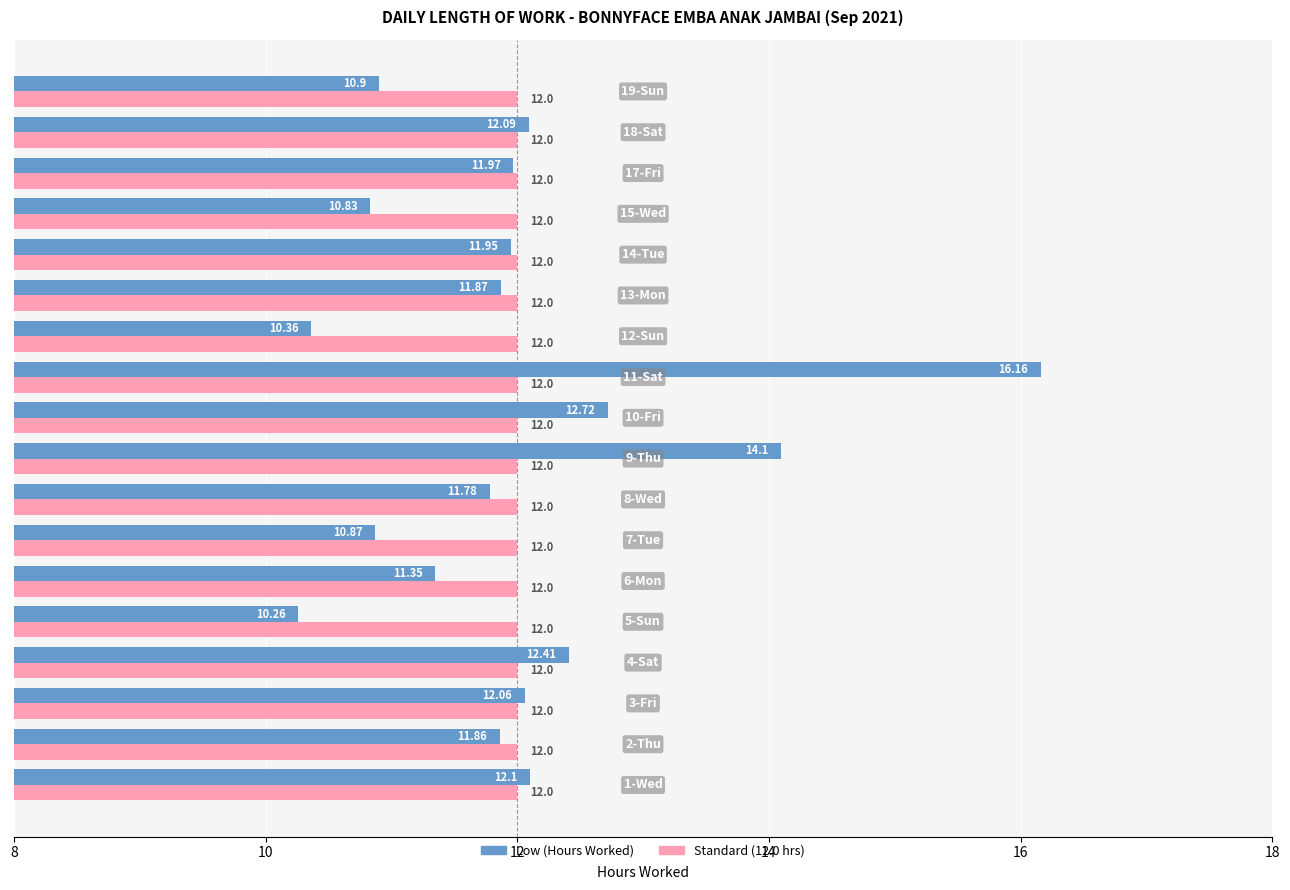

Which series has the largest total across all categories?

Standard (12.0 hrs)